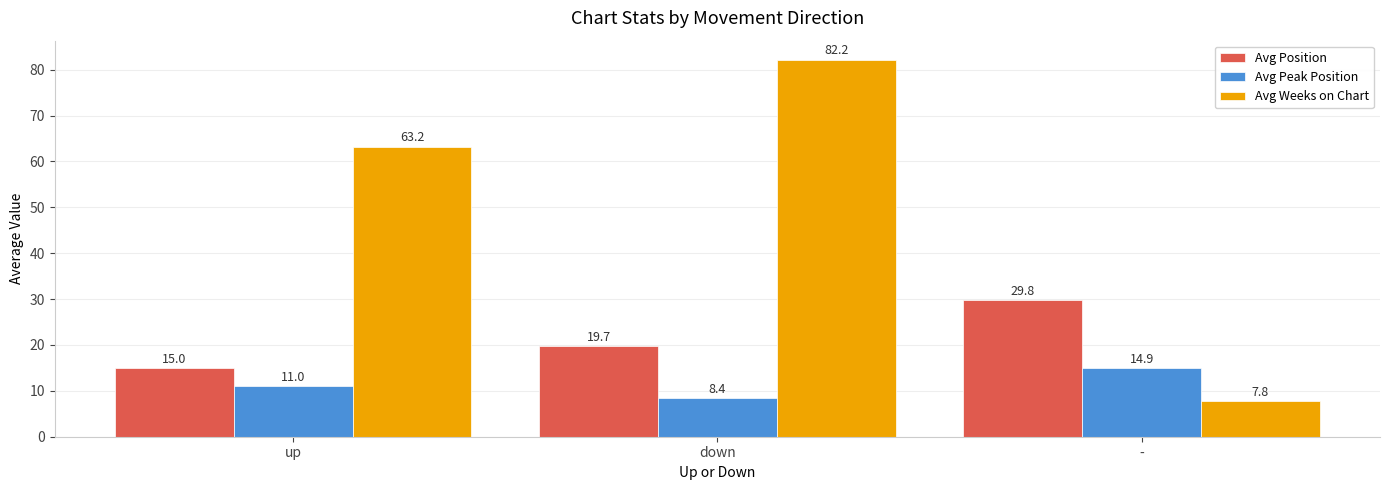

Which category has the lowest value in the Avg Position series?

up